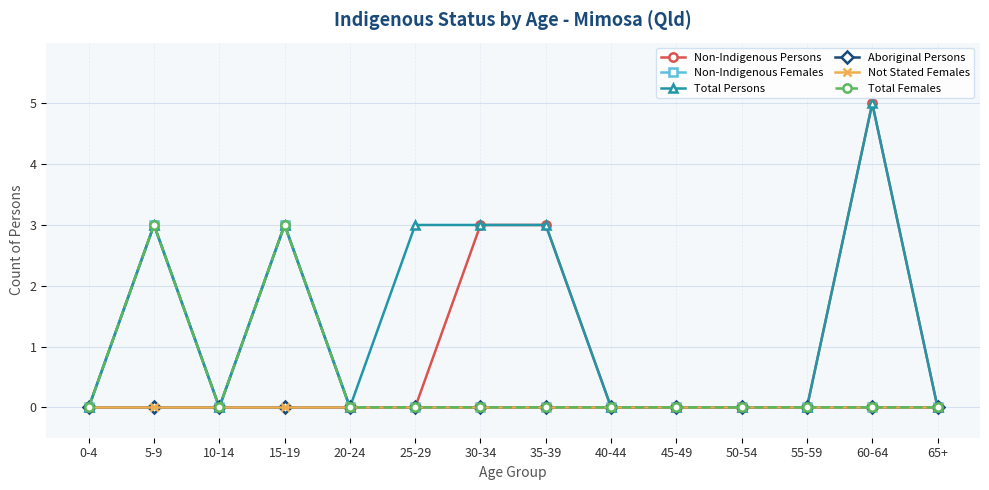

Reading left to right, list all the values displayed in this chart.

Non-Indigenous Persons: 0-4=0	5-9=3	10-14=0	15-19=3	20-24=0	25-29=0	30-34=3	35-39=3	40-44=0	45-49=0	50-54=0	55-59=0	60-64=5	65+=0
Non-Indigenous Females: 0-4=0	5-9=3	10-14=0	15-19=3	20-24=0	25-29=0	30-34=0	35-39=0	40-44=0	45-49=0	50-54=0	55-59=0	60-64=0	65+=0
Total Persons: 0-4=0	5-9=3	10-14=0	15-19=3	20-24=0	25-29=3	30-34=3	35-39=3	40-44=0	45-49=0	50-54=0	55-59=0	60-64=5	65+=0
Aboriginal Persons: 0-4=0	5-9=0	10-14=0	15-19=0	20-24=0	25-29=0	30-34=0	35-39=0	40-44=0	45-49=0	50-54=0	55-59=0	60-64=0	65+=0
Not Stated Females: 0-4=0	5-9=0	10-14=0	15-19=0	20-24=0	25-29=0	30-34=0	35-39=0	40-44=0	45-49=0	50-54=0	55-59=0	60-64=0	65+=0
Total Females: 0-4=0	5-9=3	10-14=0	15-19=3	20-24=0	25-29=0	30-34=0	35-39=0	40-44=0	45-49=0	50-54=0	55-59=0	60-64=0	65+=0